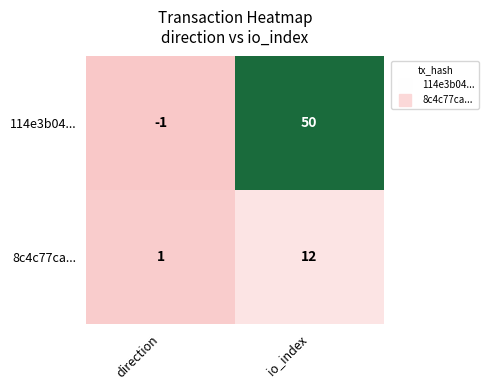

Which label corresponds to the largest value in the chart?

io_index